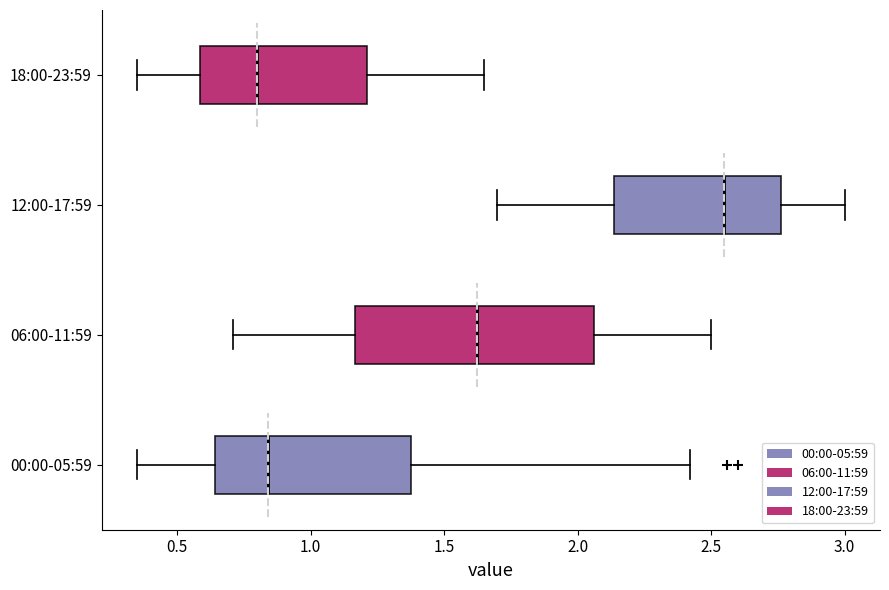

Which box has the furthest to the right median line?

12:00-17:59